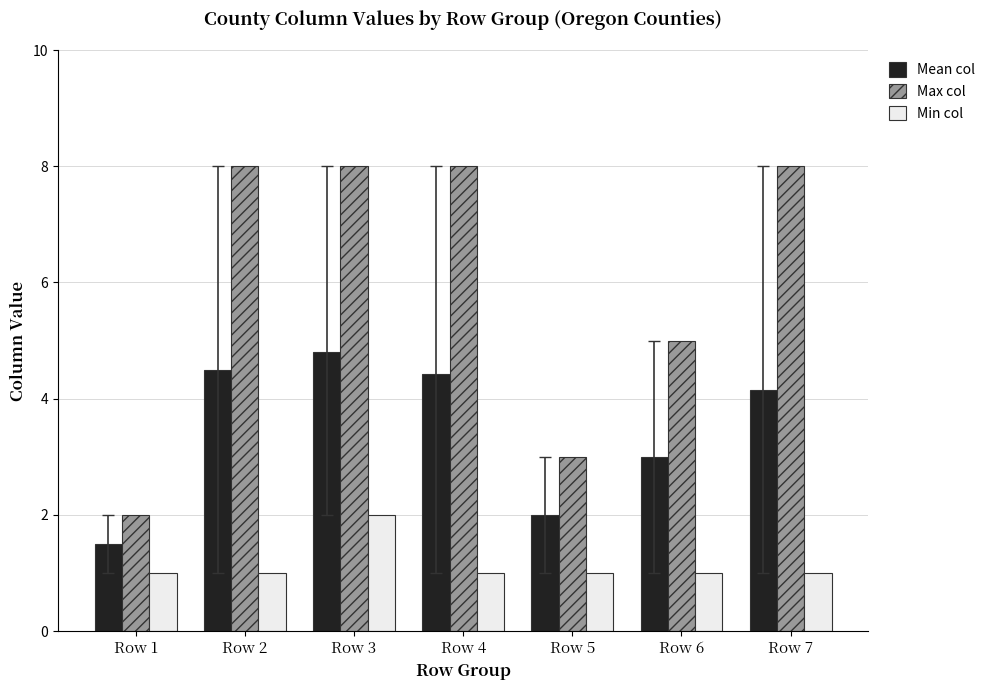

Which category has the highest value in the Min col series?

Row 3